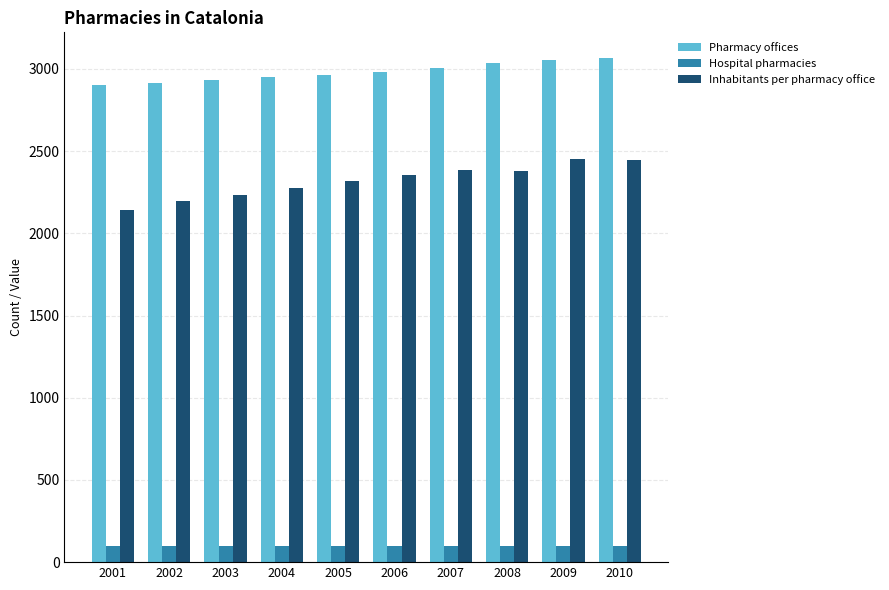

True or false: Pharmacy offices has a value of 3053 at 2009.

True